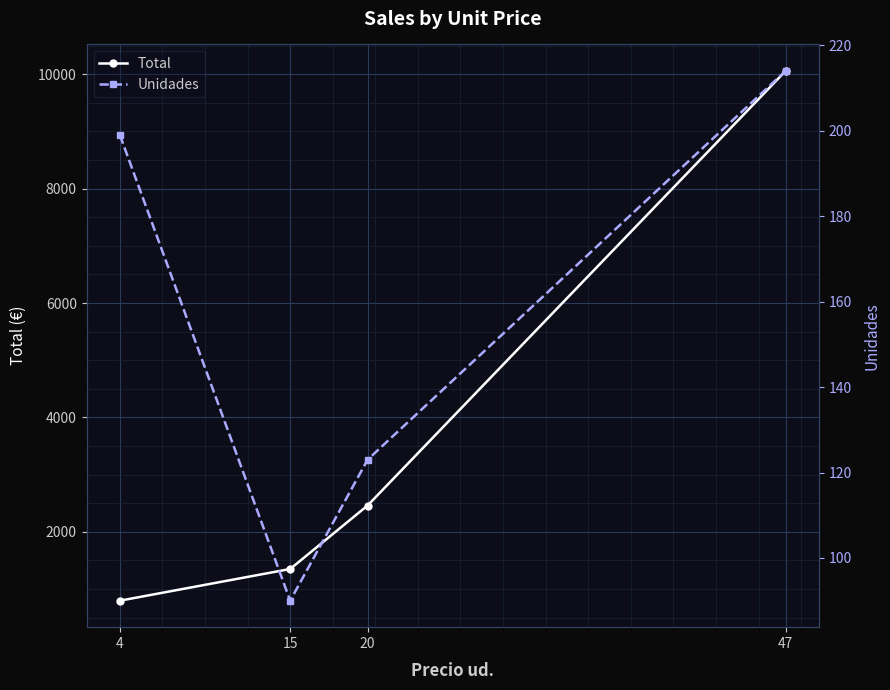

Which label corresponds to the smallest value in the chart?

15